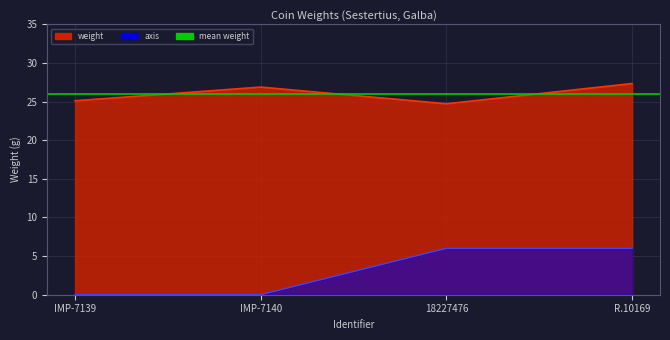

Is it true that the value at IMP-7140 is 26.9?

True